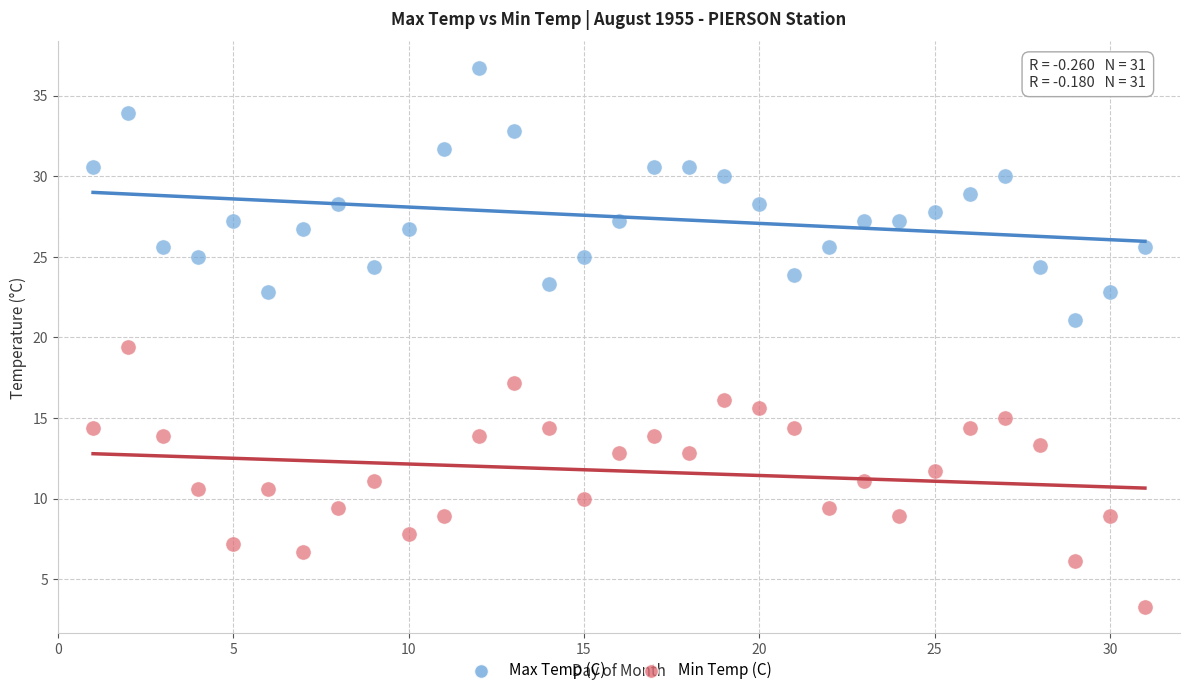

Which series contains the highest Y value?

Max Temp (C)